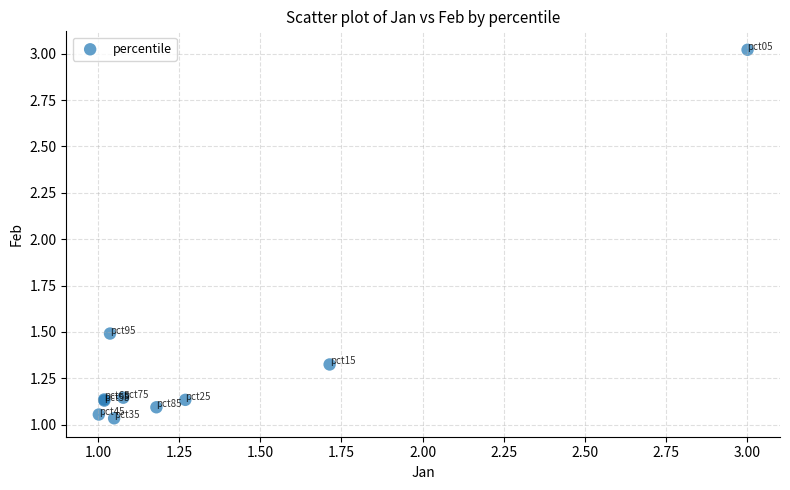

What Y value in the scatter plot is closest to 2?

1.5